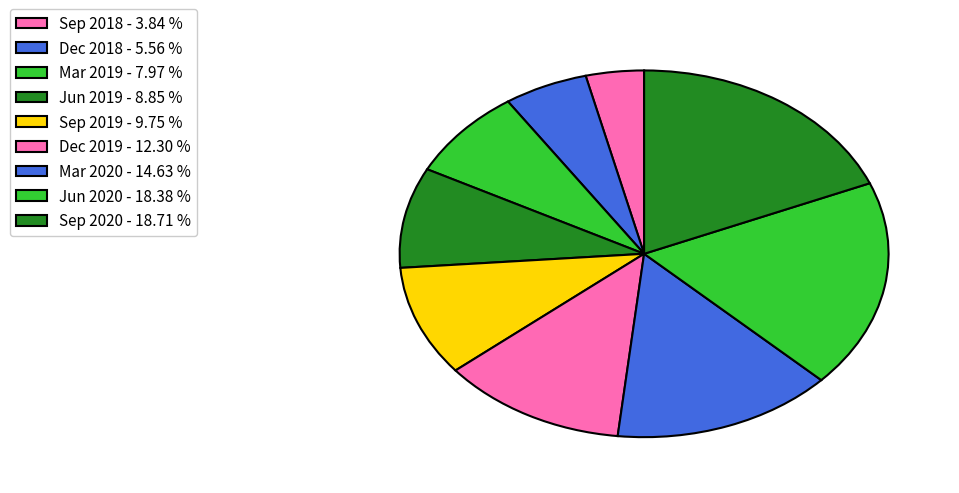

How many segments does this pie chart have?

9